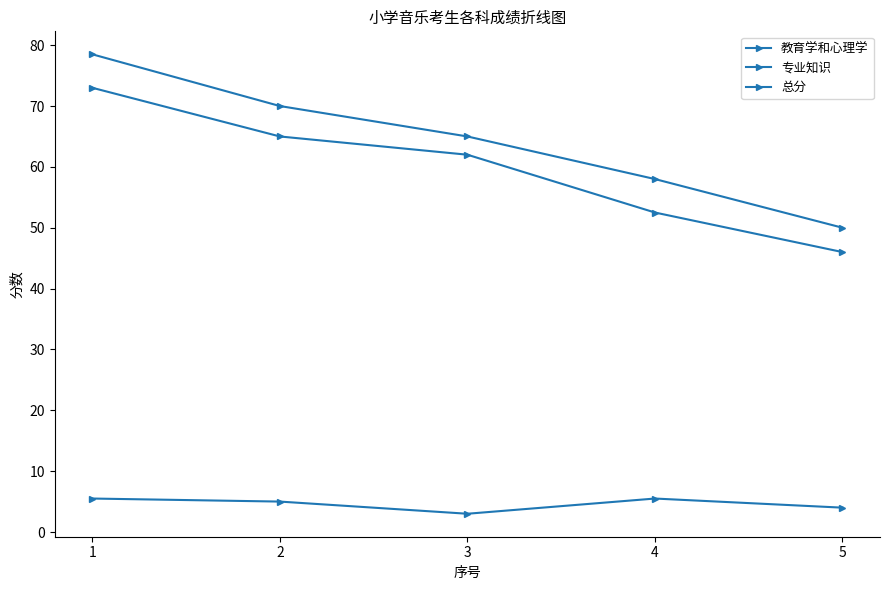

Which series has the largest total across all categories?

总分